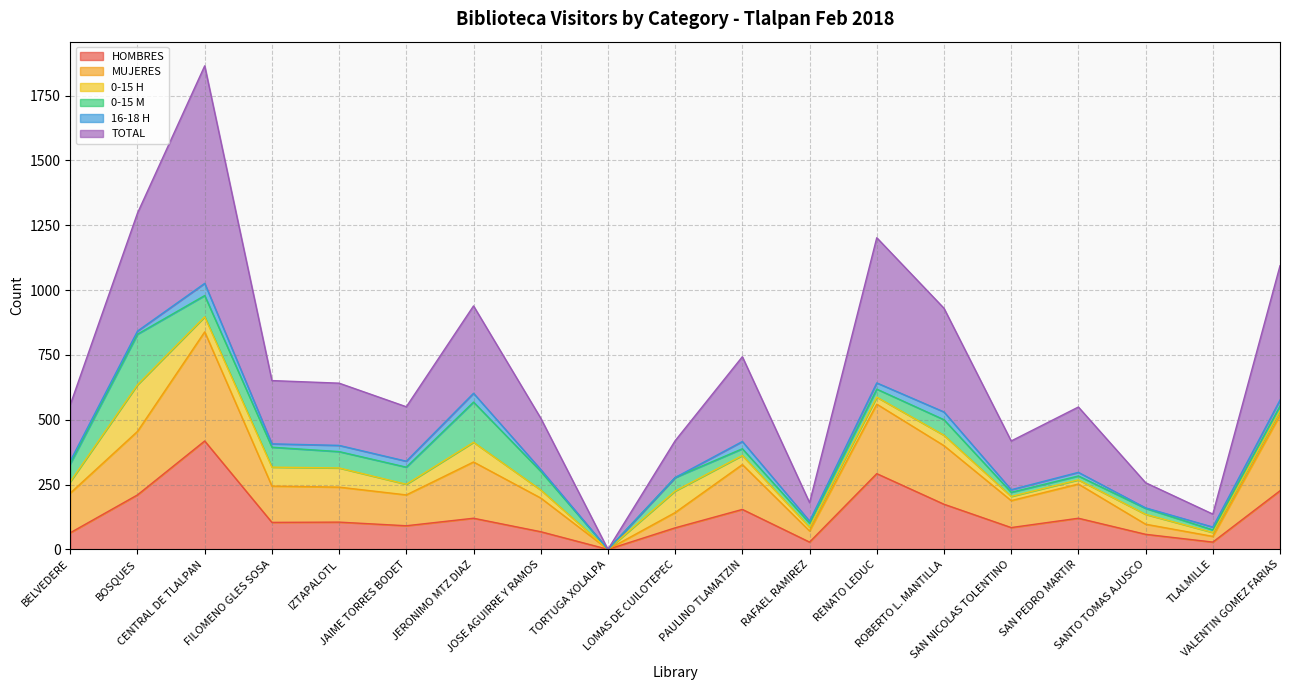

Does the chart have visible grid lines?

Yes